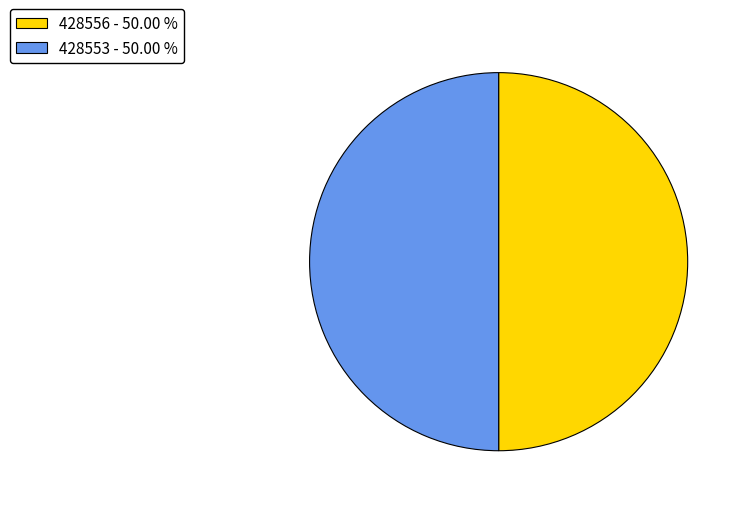

What is the ratio of the value at 428556 - 50.00 % to the value at 428553 - 50.00 %?

1.0